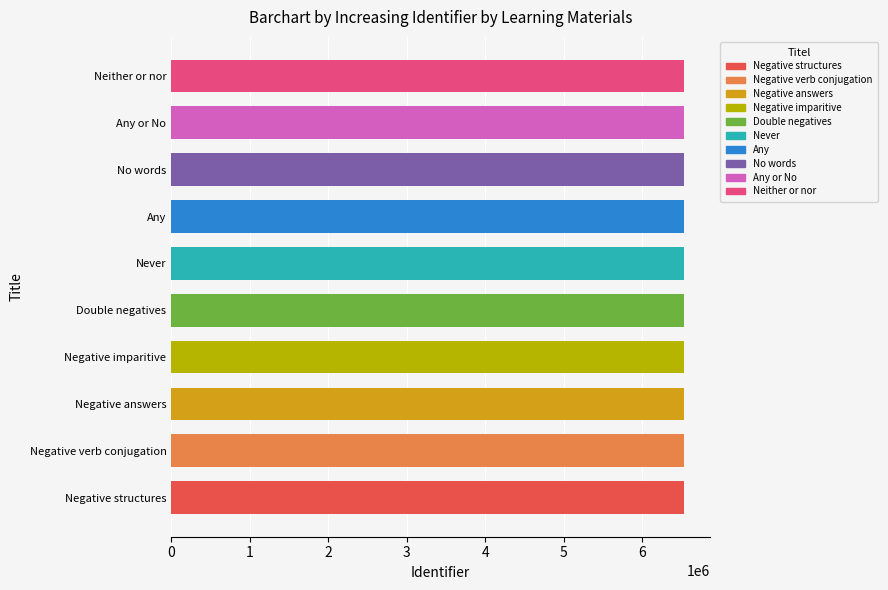

How many bars are there in total?

10